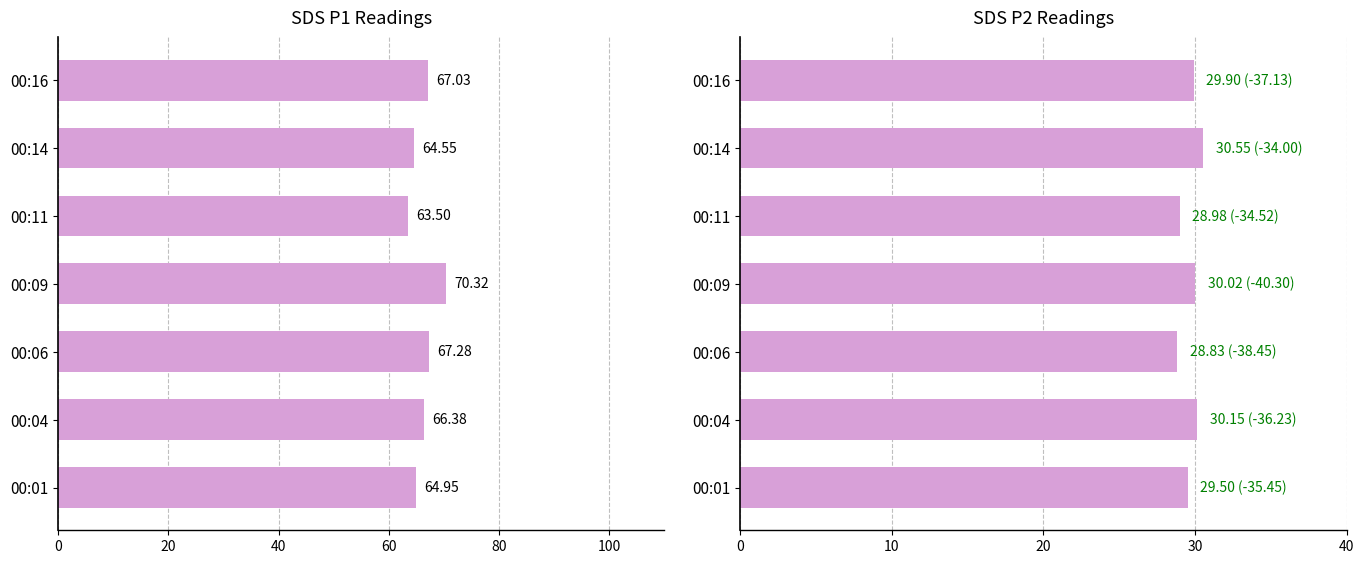

Rank the series by their average value, from lowest to highest.

SDS_P2, SDS_P1